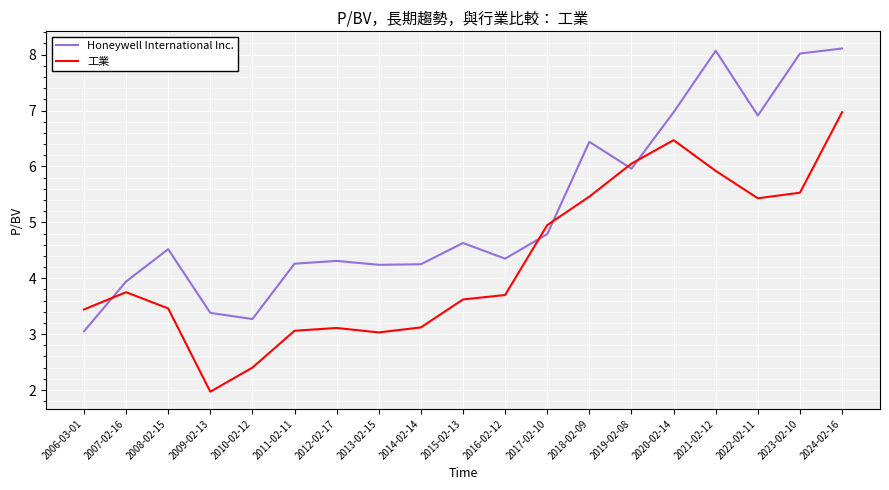

What is the spread (max minus min) of values at 2012-02-17?

1.2